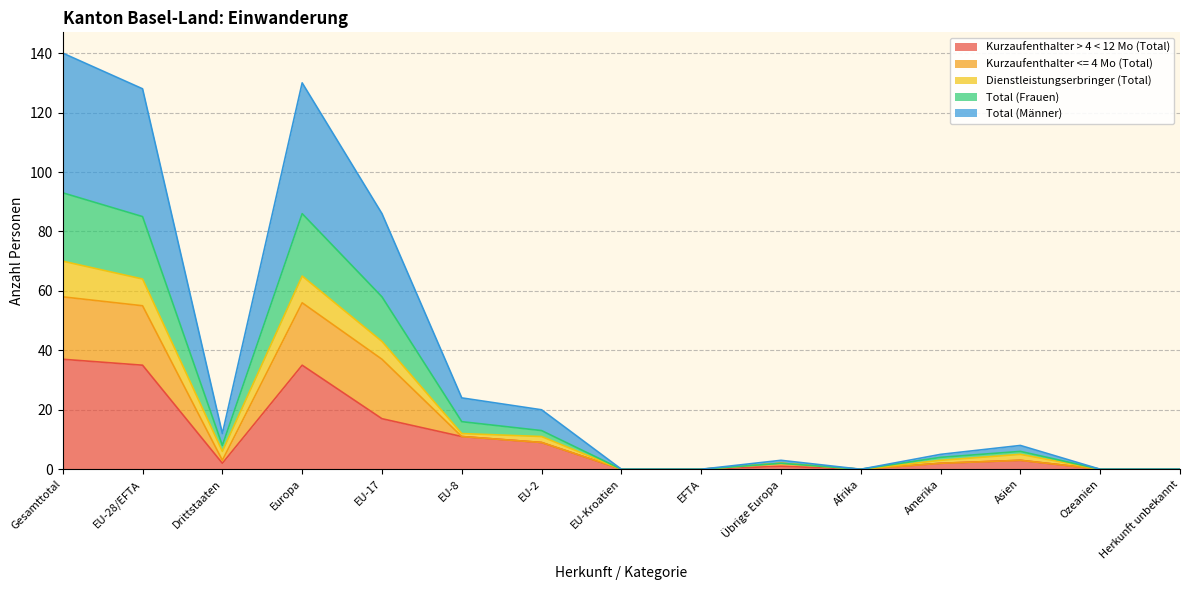

The value of Total (Frauen) at EFTA is 0. True or false?

True